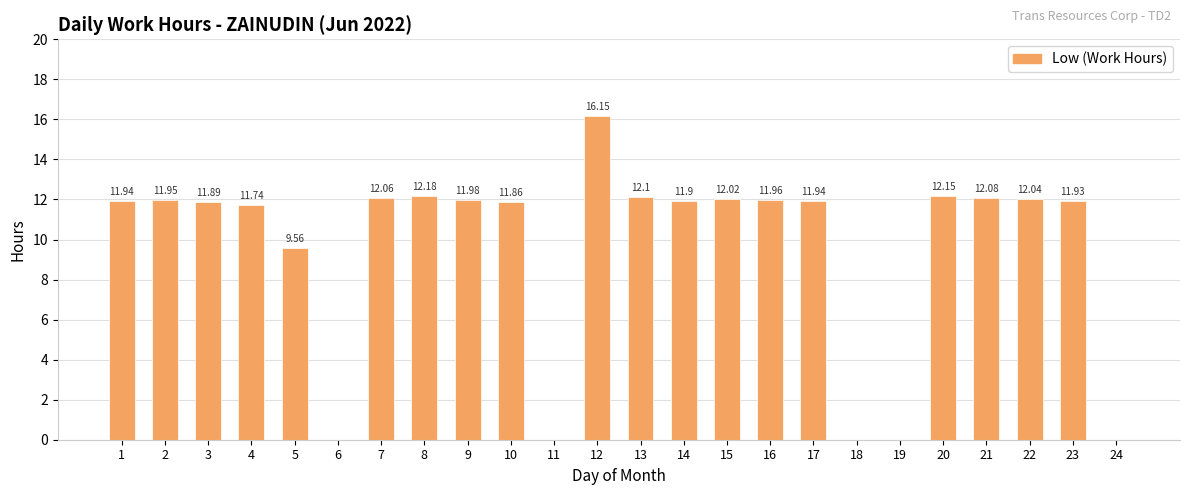

Is it true that the value at 5 is 4.6?

False